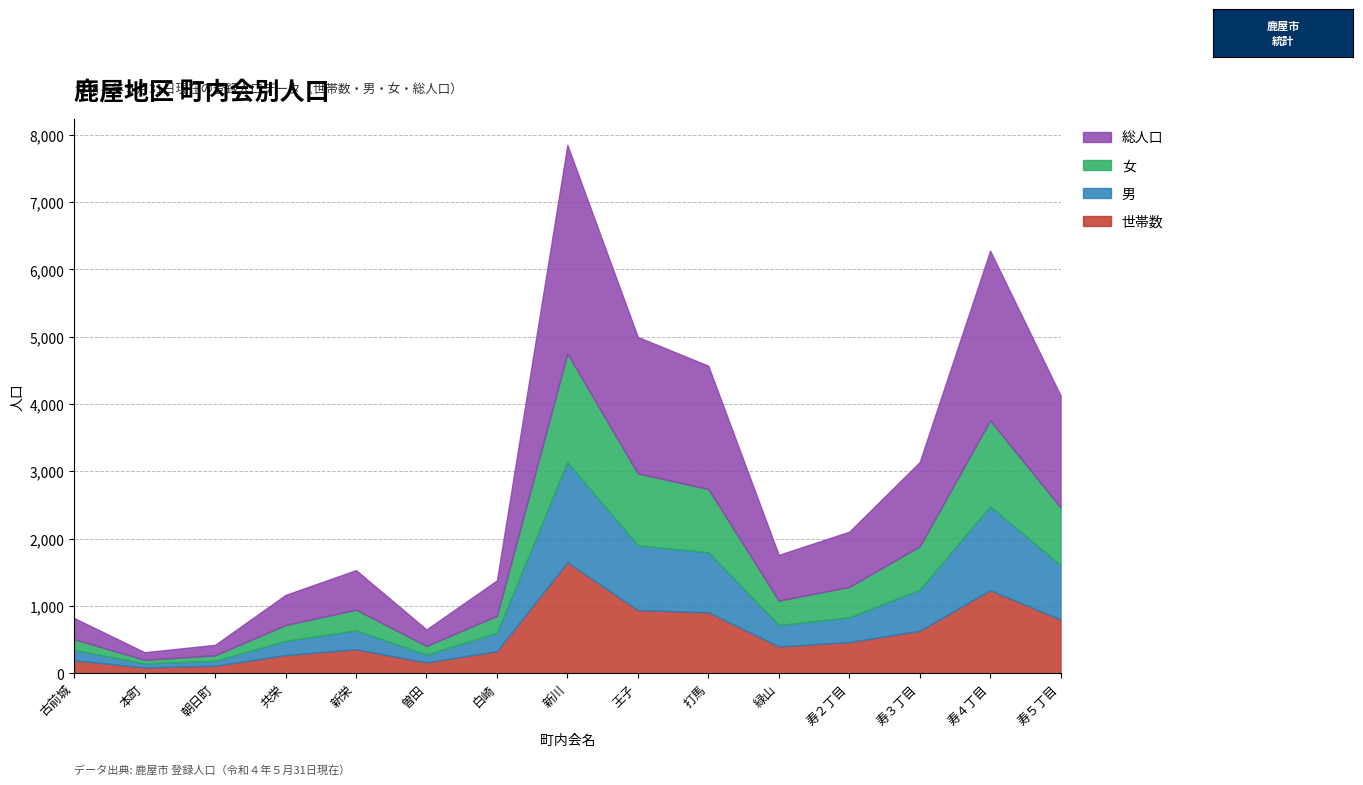

Where is the first local minimum for 女?

本町